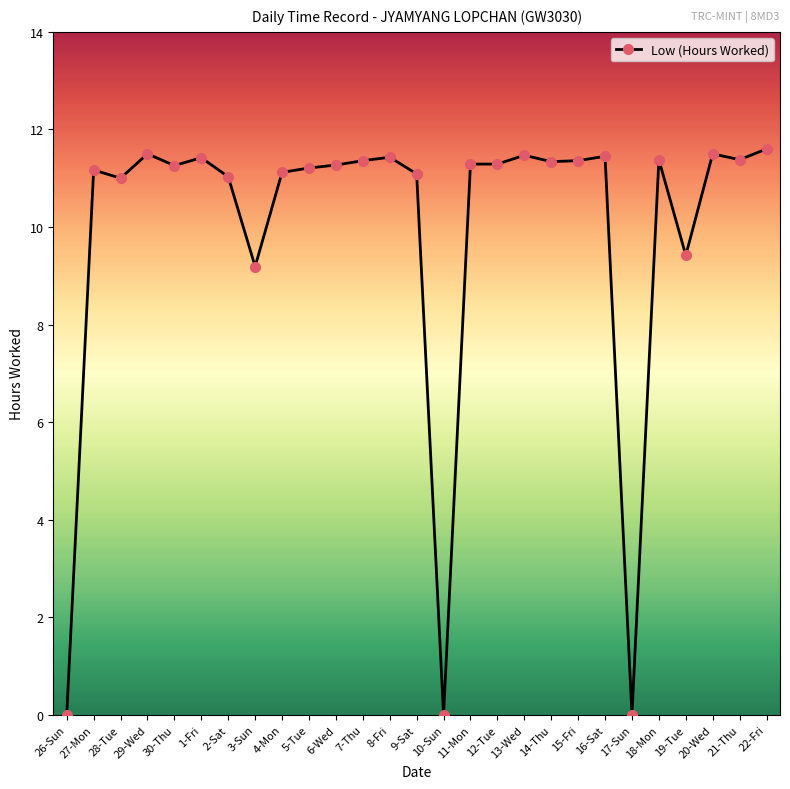

What is the difference between the second highest and minimum values?

11.5